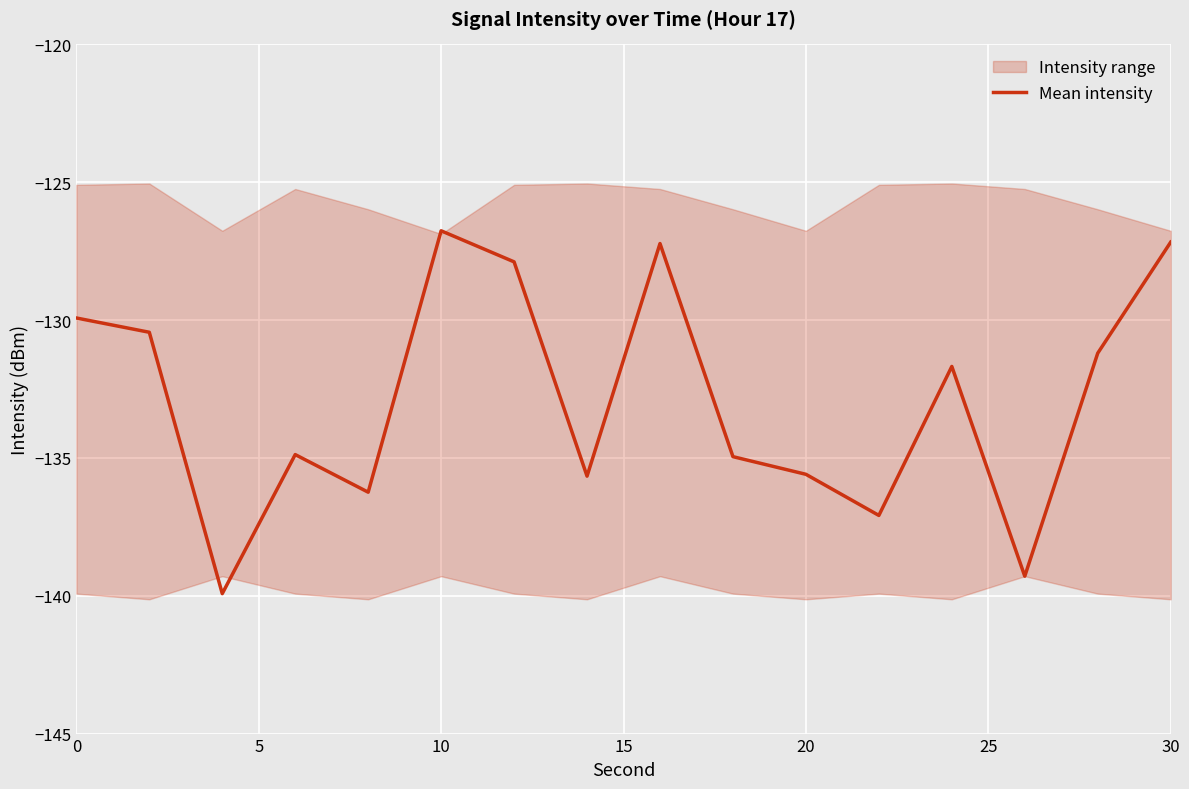

The value of Mean intensity at 10 is -126.8. True or false?

True